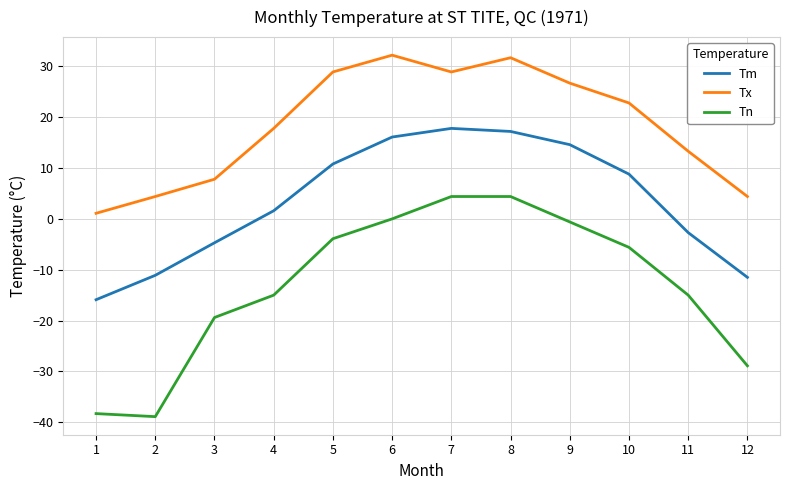

What is the difference between the highest and lowest values at 1?

39.4